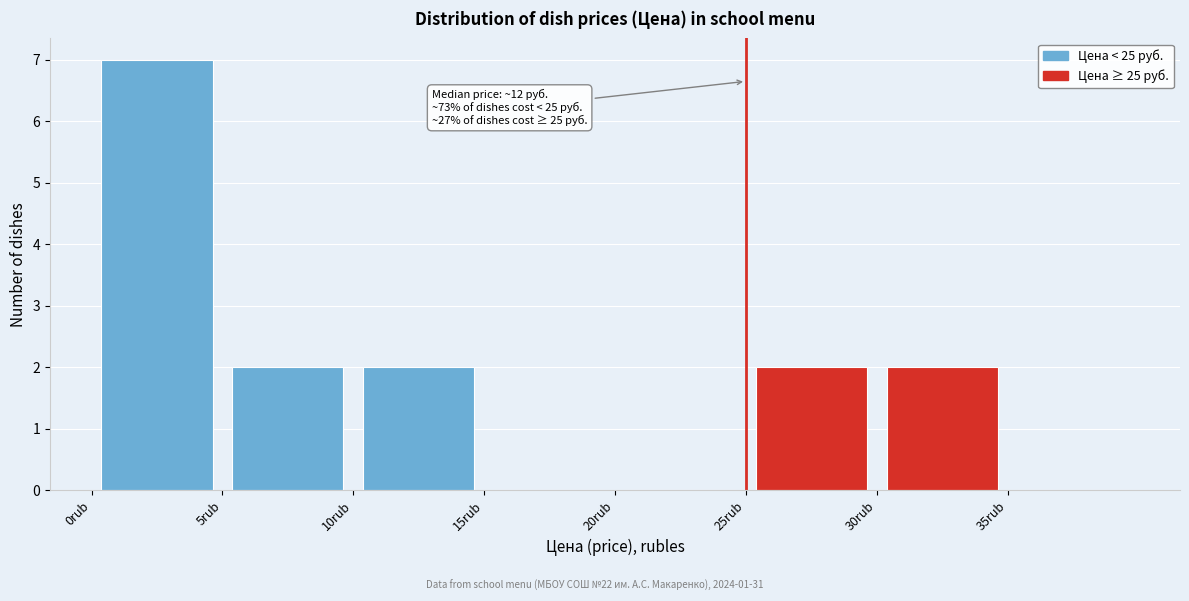

Which range on the x-axis has the tallest bar?

0 to 5